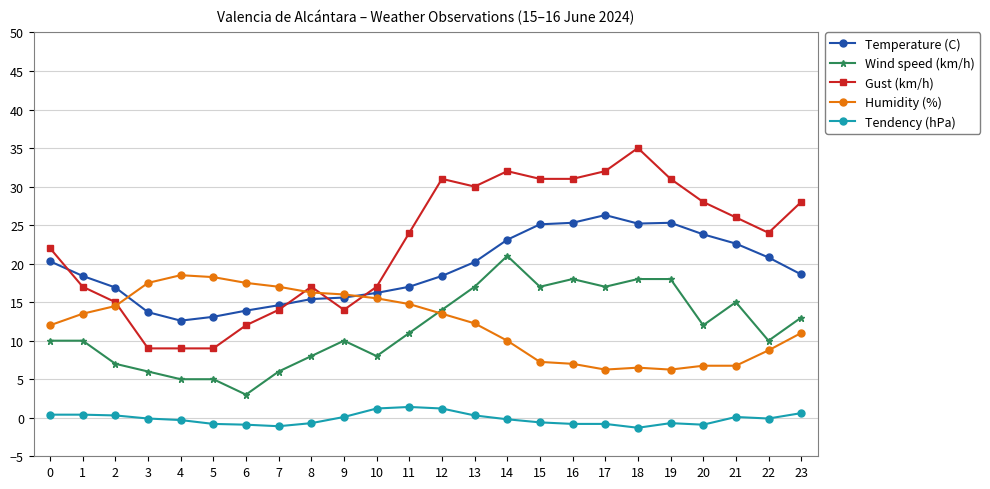

Does the chart have visible grid lines?

Yes